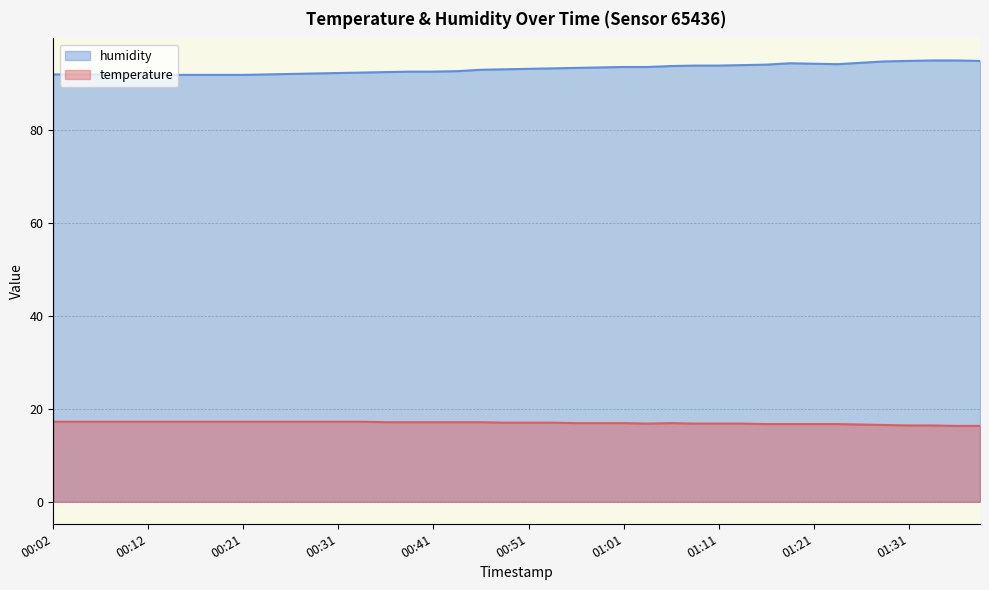

What are all the series names shown in the legend?

humidity, temperature